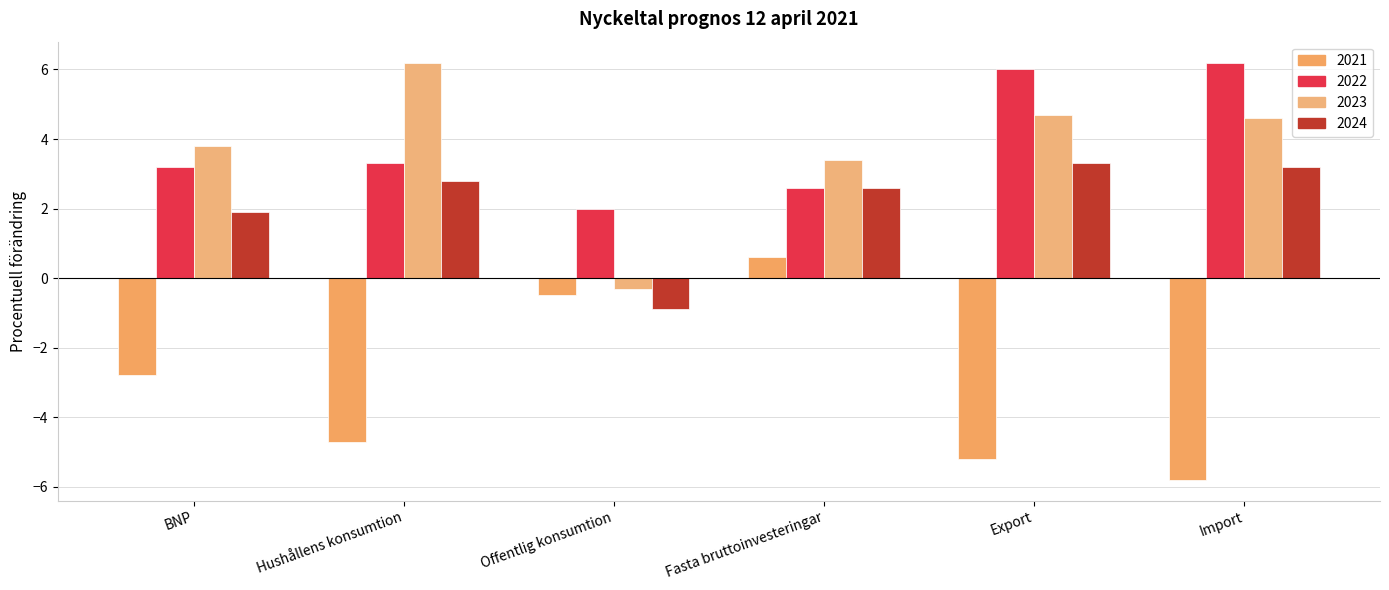

At which label does 2023 reach its minimum?

Offentlig konsumtion